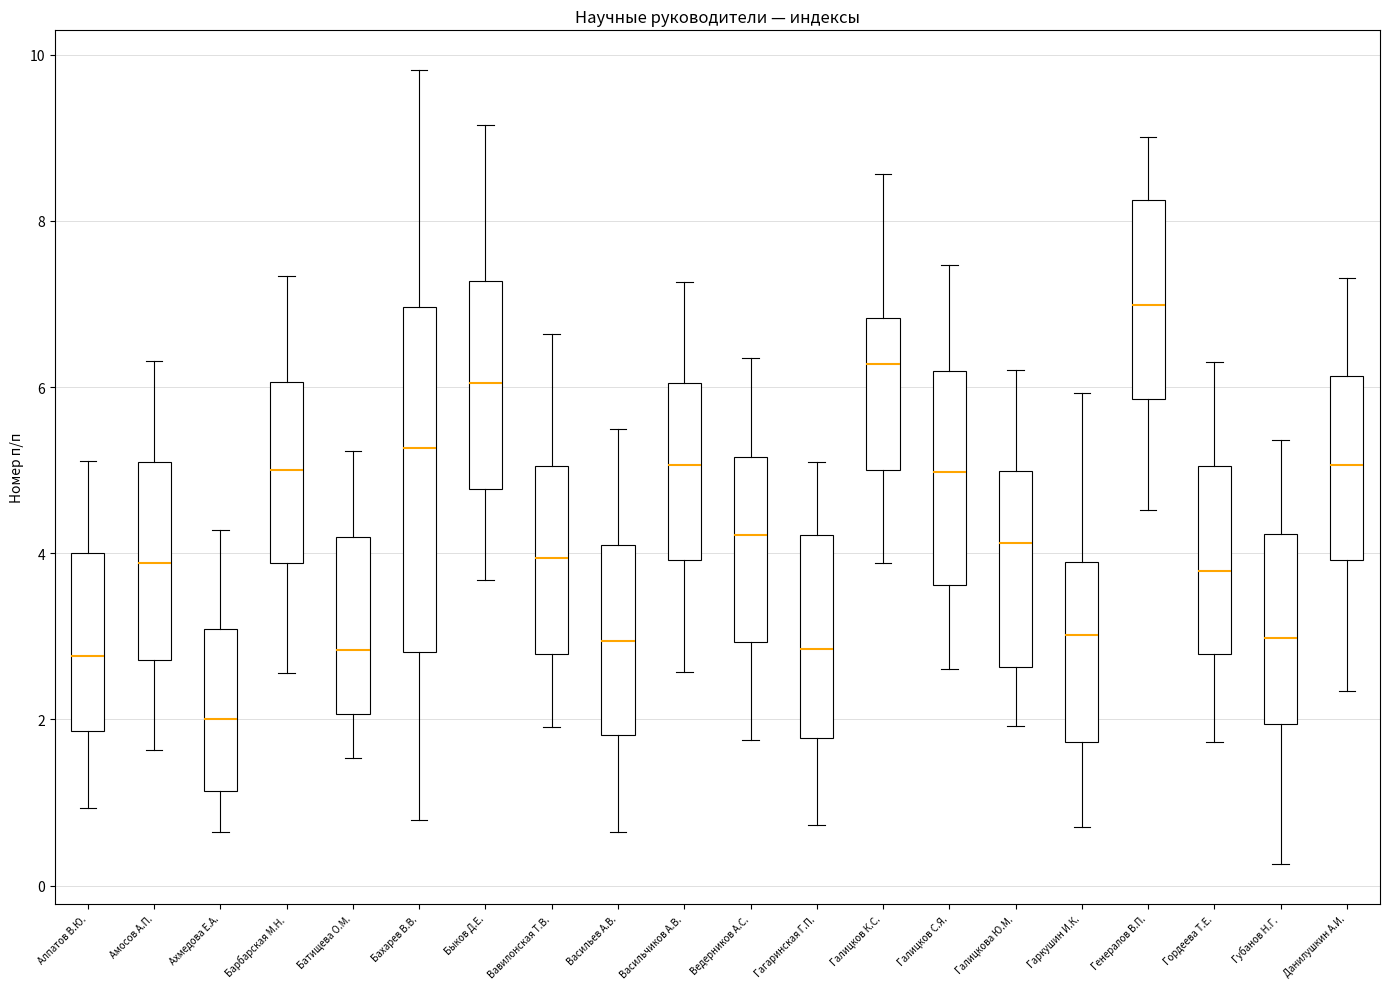

Comparing the boxes themselves (not the whiskers), which one is the tallest?

Бахарев В.В.